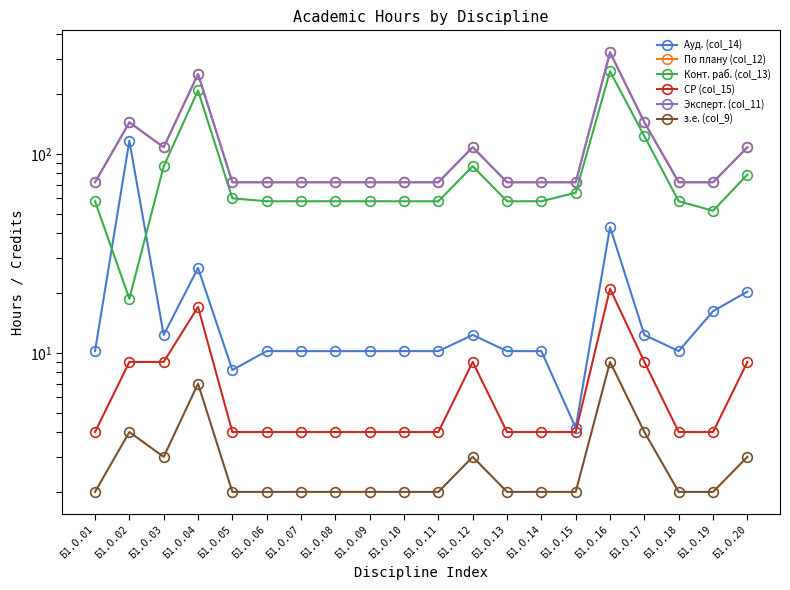

What is the spread (max minus min) of values at Б1.О.05?

70.0